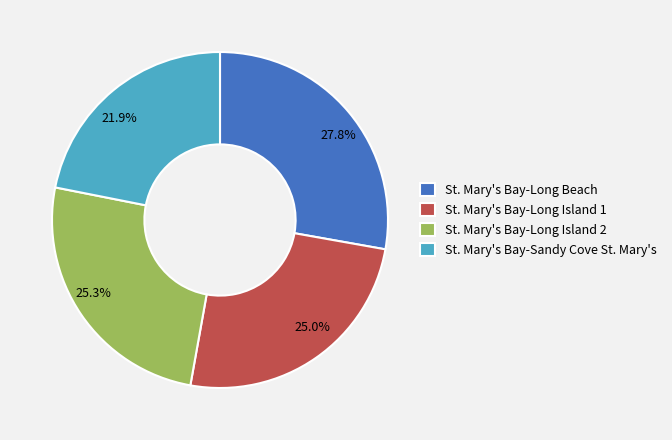

Is there a majority slice in this chart?

No